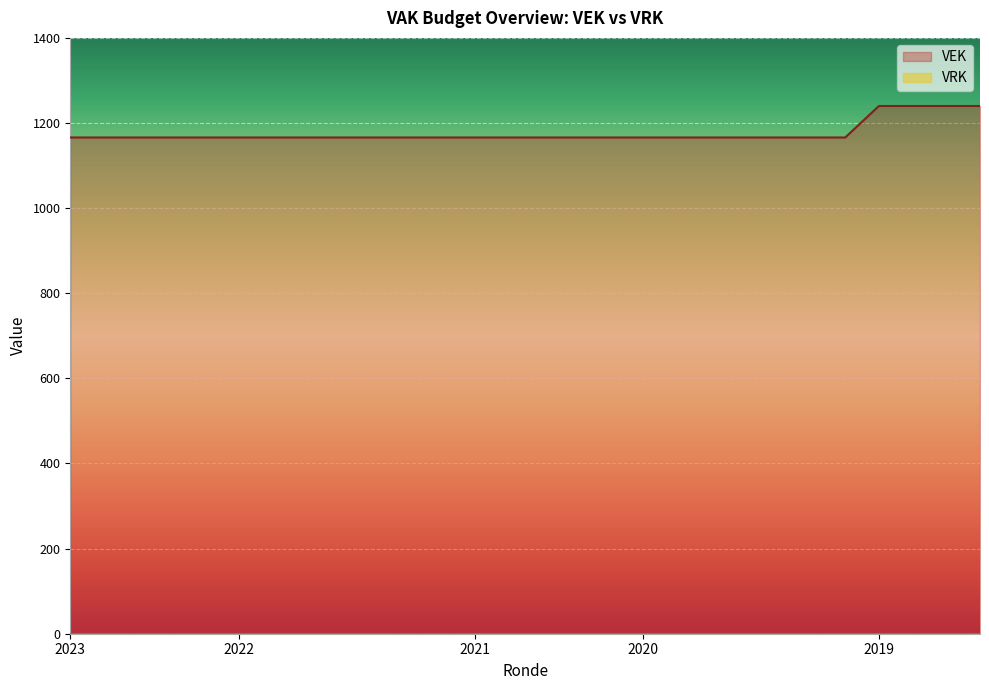

Which series has the largest total across all categories?

VEK